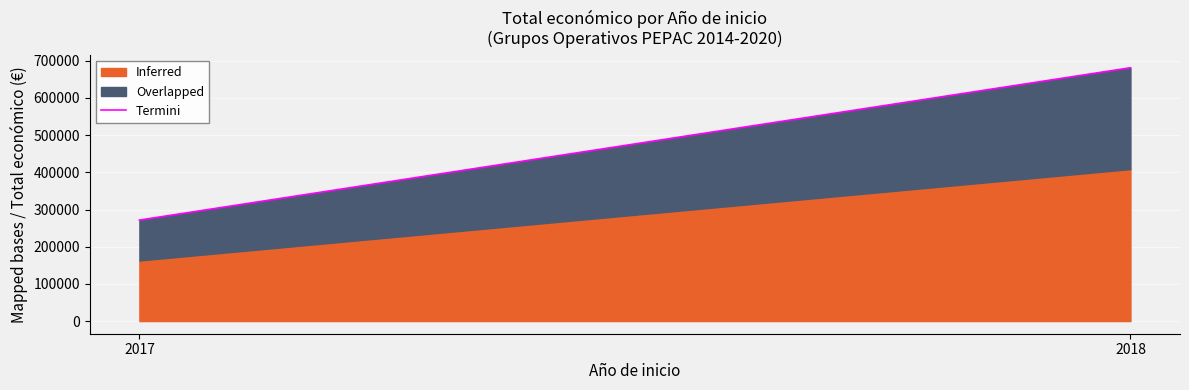

What is the value of the 1st point from the left?

271552